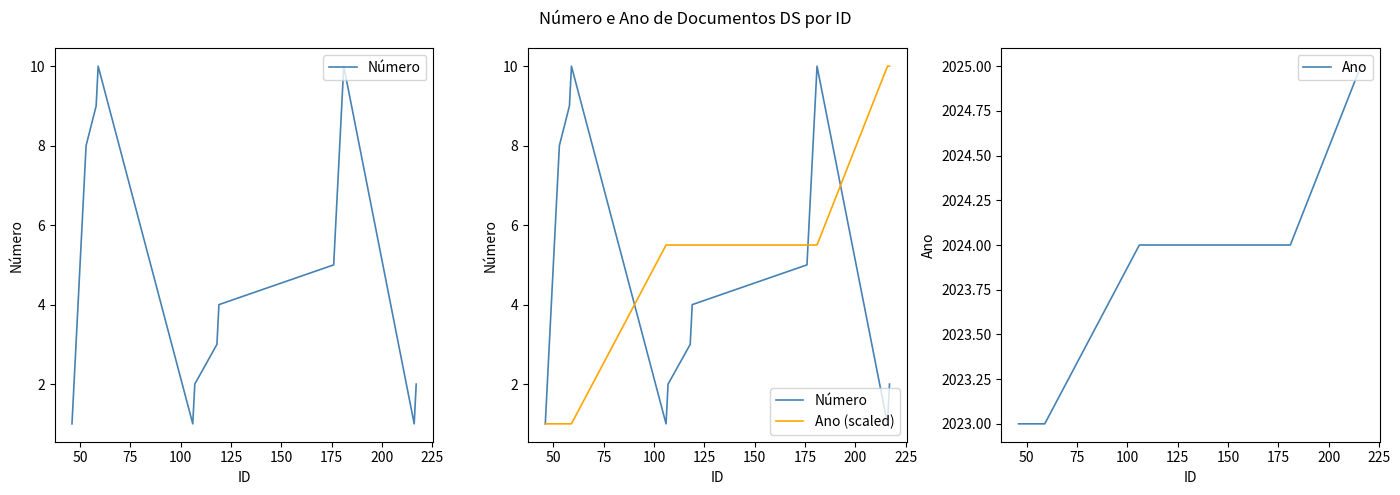

How many values in the Número series exceed 5?

10